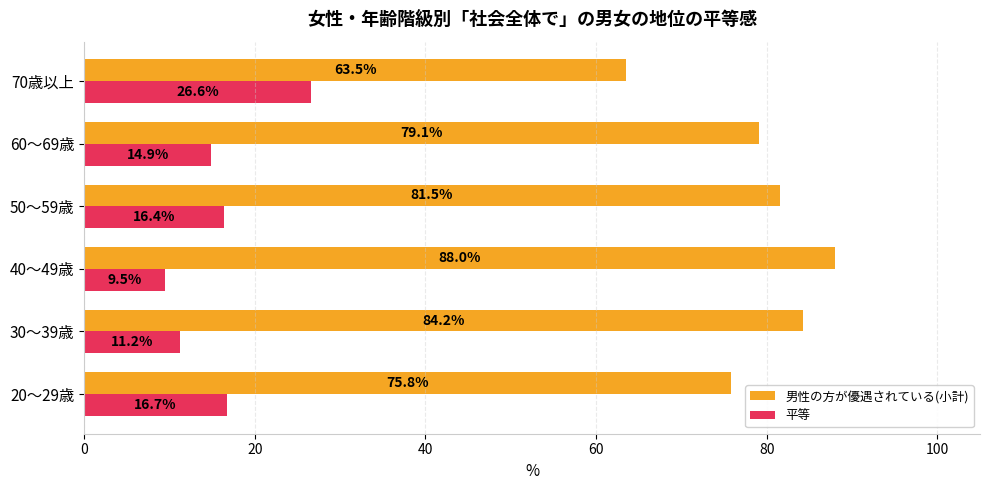

Is the value of 男性の方が優遇されている(小計) at 60～69歳 greater than the value of 平等 at 70歳以上?

Yes